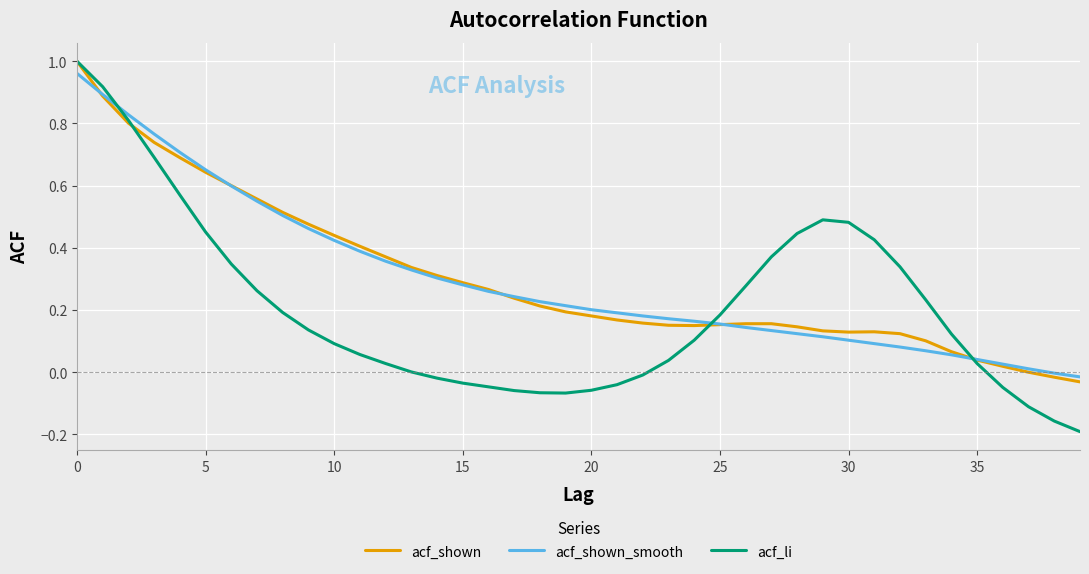

True or false: acf_shown and acf_shown_smooth intersect in this chart.

True